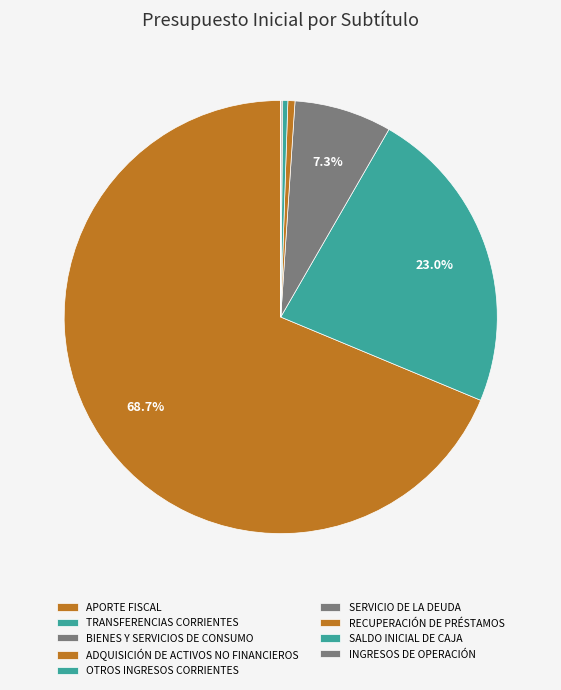

Rank the categories by value from lowest to highest.

SALDO INICIAL DE CAJA, INGRESOS DE OPERACIÓN, RECUPERACIÓN DE PRÉSTAMOS, SERVICIO DE LA DEUDA, OTROS INGRESOS CORRIENTES, ADQUISICIÓN DE ACTIVOS NO FINANCIEROS, BIENES Y SERVICIOS DE CONSUMO, TRANSFERENCIAS CORRIENTES, APORTE FISCAL